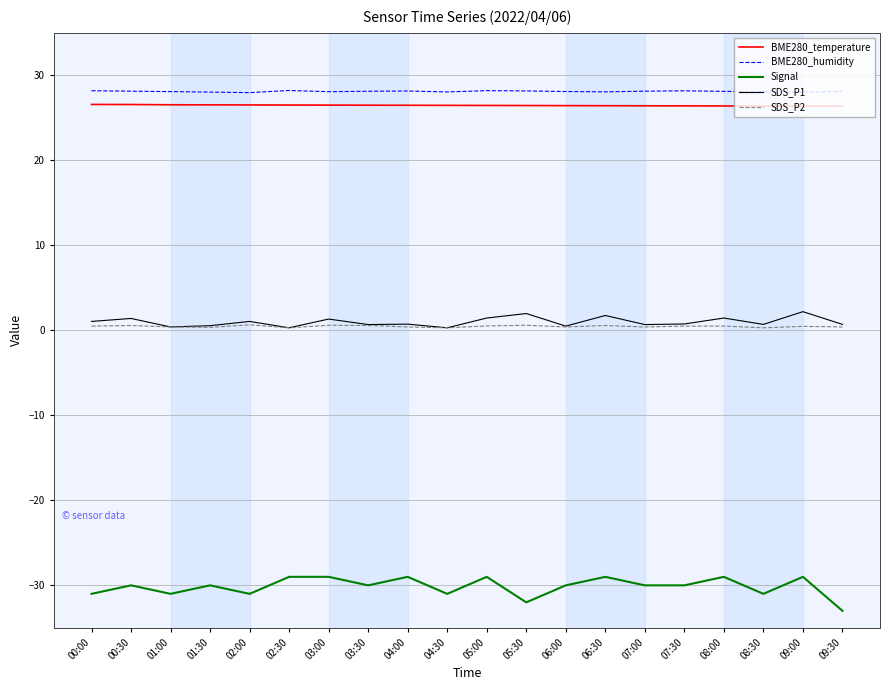

True or false: Signal has a value of -15.1 at 01:00.

False